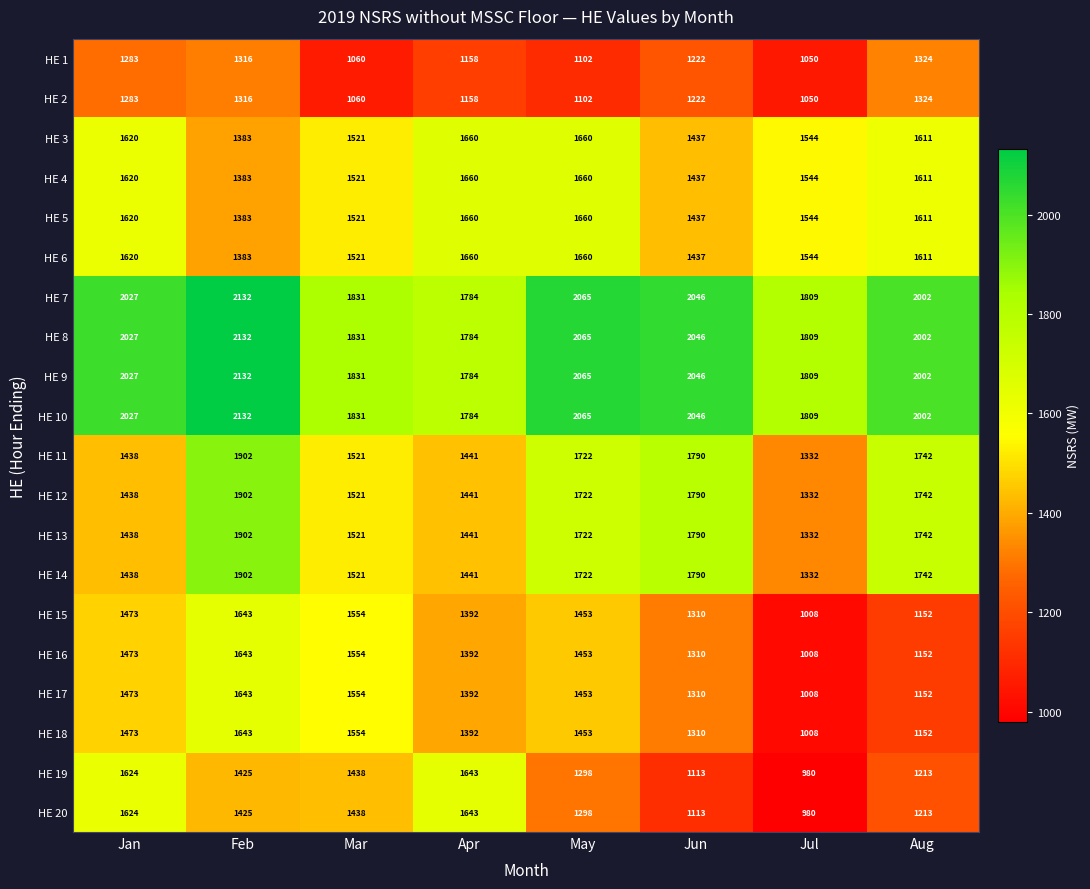

Count the number of categories in the chart.

8